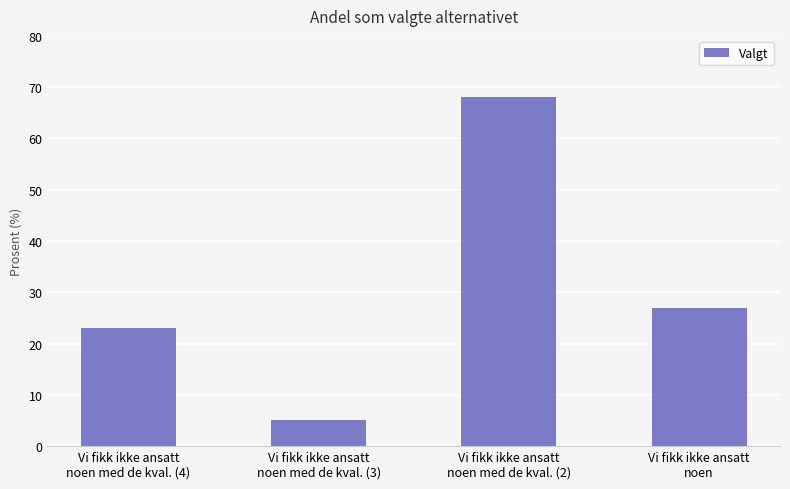

List the labels in order of value, largest first.

Vi fikk ikke ansatt
noen med de kval. (2), Vi fikk ikke ansatt
noen, Vi fikk ikke ansatt
noen med de kval. (4), Vi fikk ikke ansatt
noen med de kval. (3)